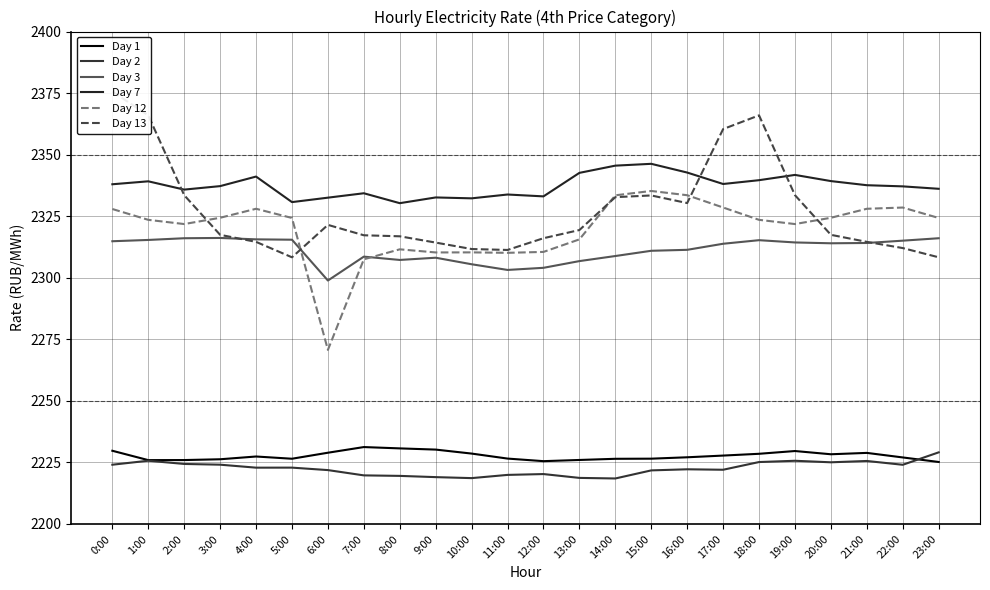

Reading right to left, list all the values displayed in this chart.

Day 1: 2225.2	2227.0	2228.9	2228.3	2229.6	2228.5	2227.8	2227.1	2226.5	2226.5	2226.0	2225.5	2226.5	2228.6	2230.2	2230.7	2231.2	2228.9	2226.5	2227.4	2226.3	2225.9	2225.9	2229.7
Day 2: 2229.1	2224.0	2225.6	2225.0	2225.7	2225.1	2222.0	2222.2	2221.8	2218.5	2218.7	2220.3	2219.9	2218.6	2219.0	2219.5	2219.7	2221.9	2222.9	2222.9	2224.1	2224.4	2225.7	2224.1
Day 3: 2316.0	2315.1	2314.1	2314.0	2314.3	2315.3	2313.8	2311.3	2311.0	2308.8	2306.8	2304.0	2303.2	2305.5	2308.1	2307.2	2308.6	2298.9	2315.4	2315.6	2316.2	2316.0	2315.4	2314.8
Day 7: 2336.1	2337.1	2337.6	2339.3	2341.8	2339.6	2338.1	2342.7	2346.3	2345.5	2342.6	2333.1	2333.8	2332.3	2332.6	2330.3	2334.3	2332.5	2330.7	2341.1	2337.2	2335.8	2339.2	2338.0
Day 12: 2324.3	2328.5	2328.0	2324.4	2321.8	2323.5	2328.5	2333.5	2335.2	2333.5	2315.6	2310.5	2310.1	2310.3	2310.3	2311.5	2307.5	2270.7	2324.3	2328.0	2324.4	2321.8	2323.5	2327.9
Day 13: 2308.3	2312.1	2314.6	2317.4	2333.5	2366.0	2360.4	2330.3	2333.4	2332.7	2319.4	2316.1	2311.3	2311.7	2314.3	2316.8	2317.3	2321.5	2308.3	2314.6	2317.4	2333.5	2366.0	2375.6